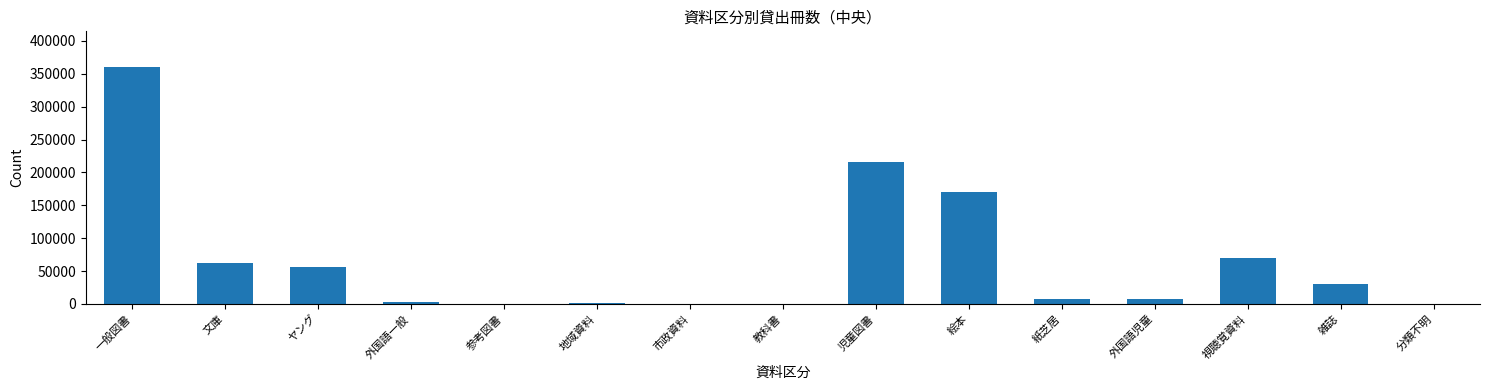

True or false: the data shows 104306 at 文庫.

False